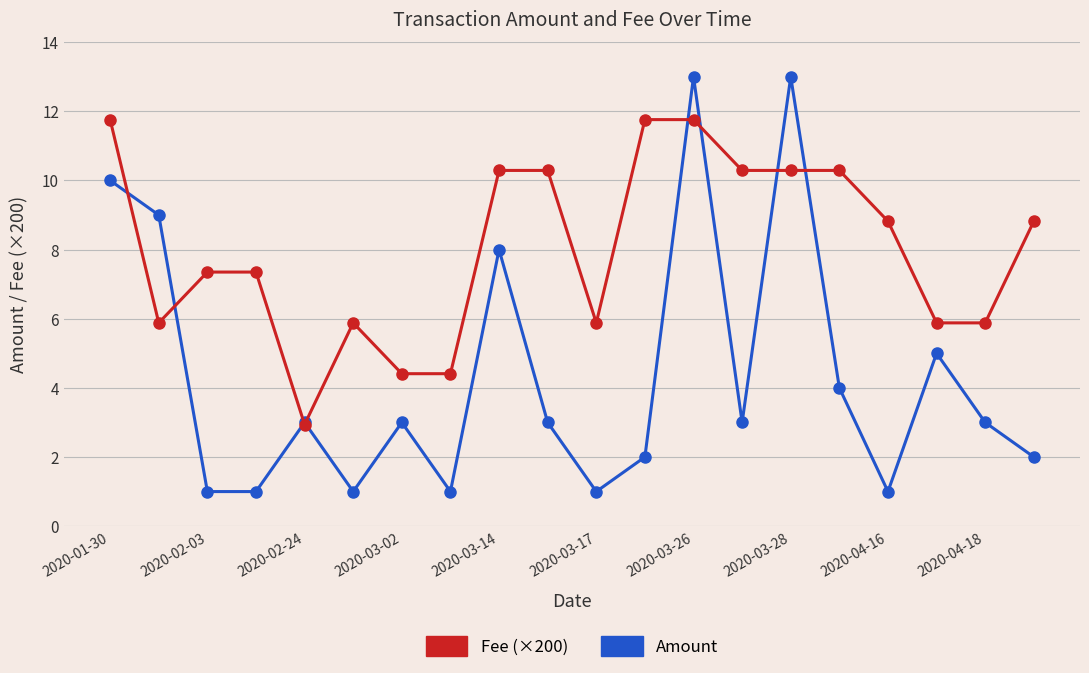

What are all the series names shown in the legend?

Fee (×200), Amount